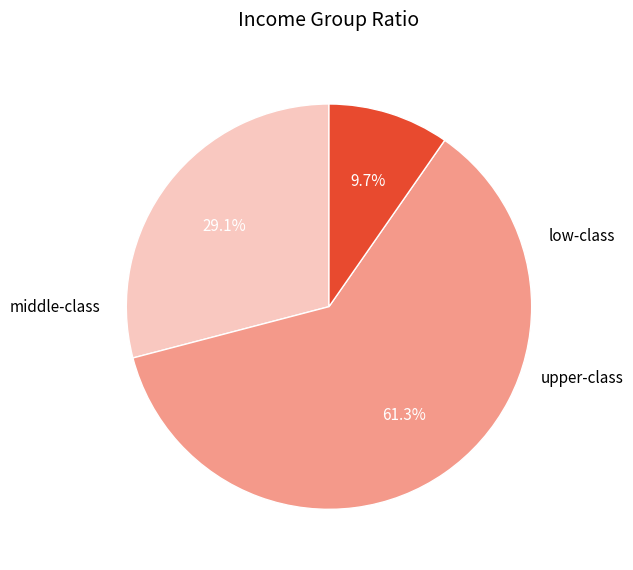

How many slices are in this pie chart?

3